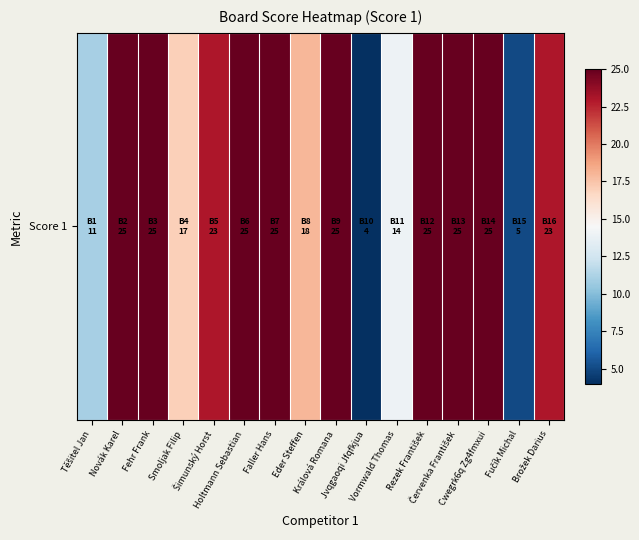

What is the maximum value shown in the chart?

25